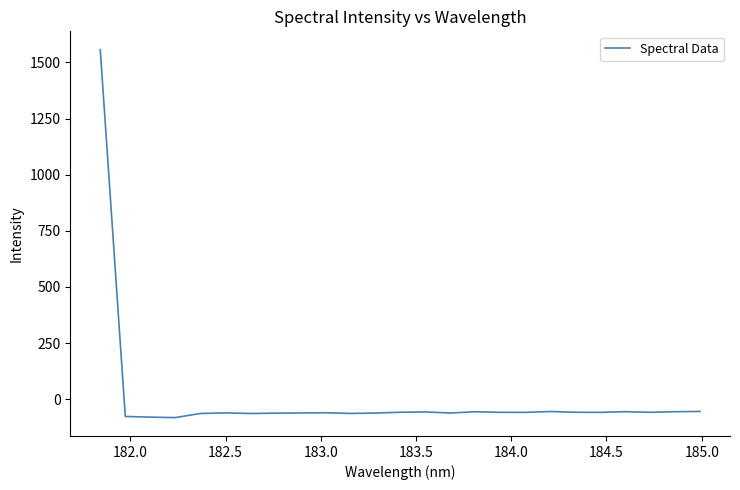

What is the smallest value displayed?

-81.7